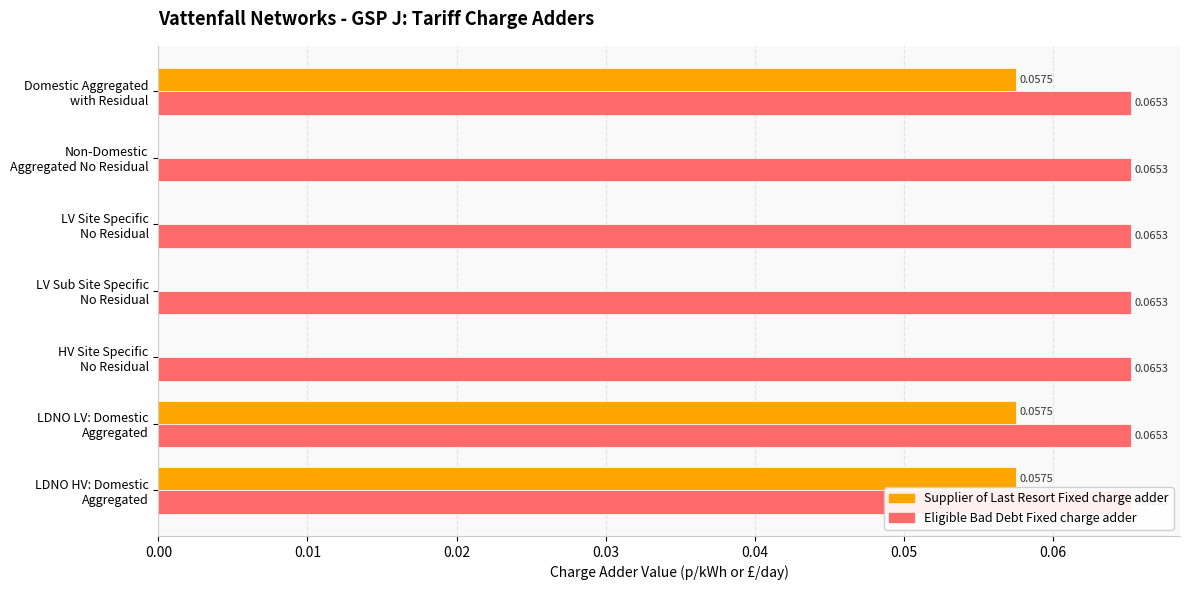

Rank the series by their maximum value, from lowest to highest.

Supplier of Last Resort Fixed charge adder, Eligible Bad Debt Fixed charge adder